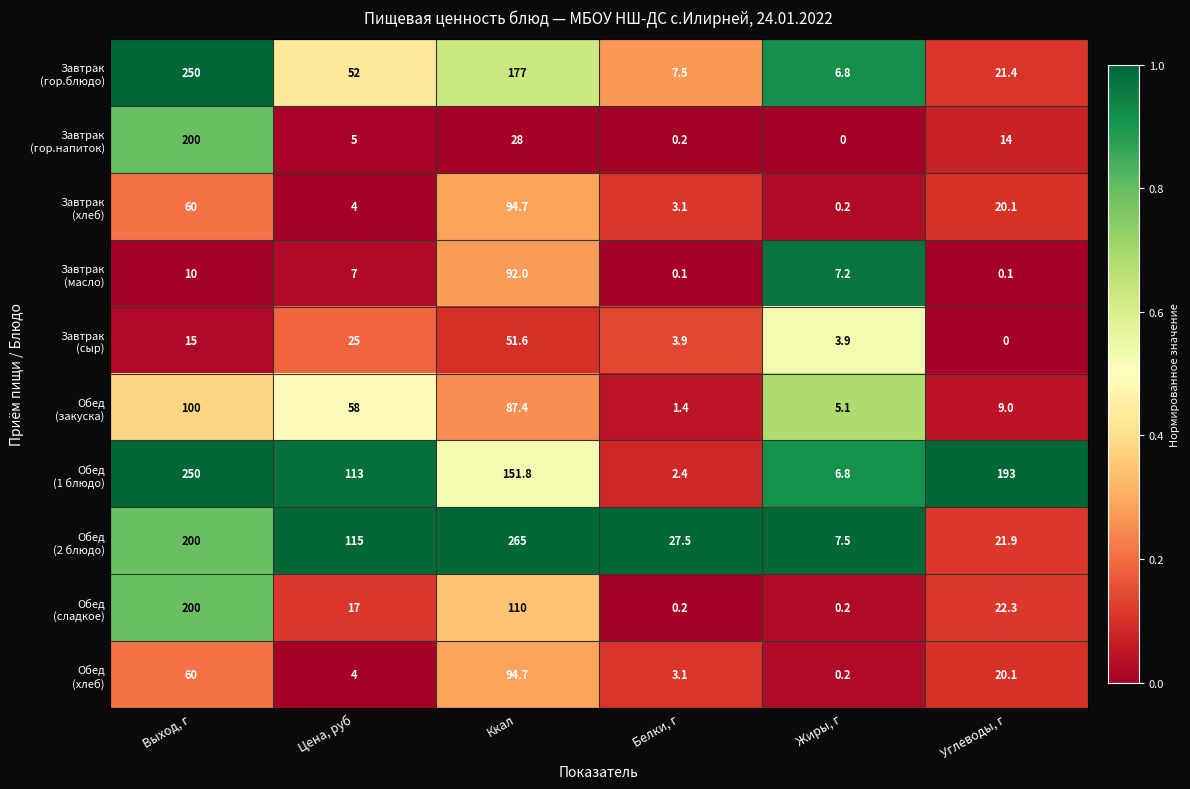

What is the difference between the highest and lowest values at Цена, руб?

111.0